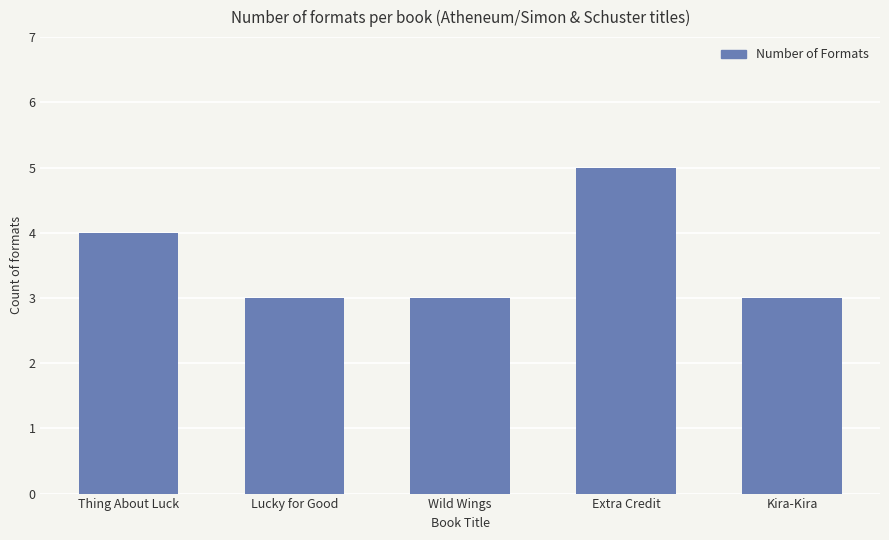

What position from the left is Wild Wings?

3